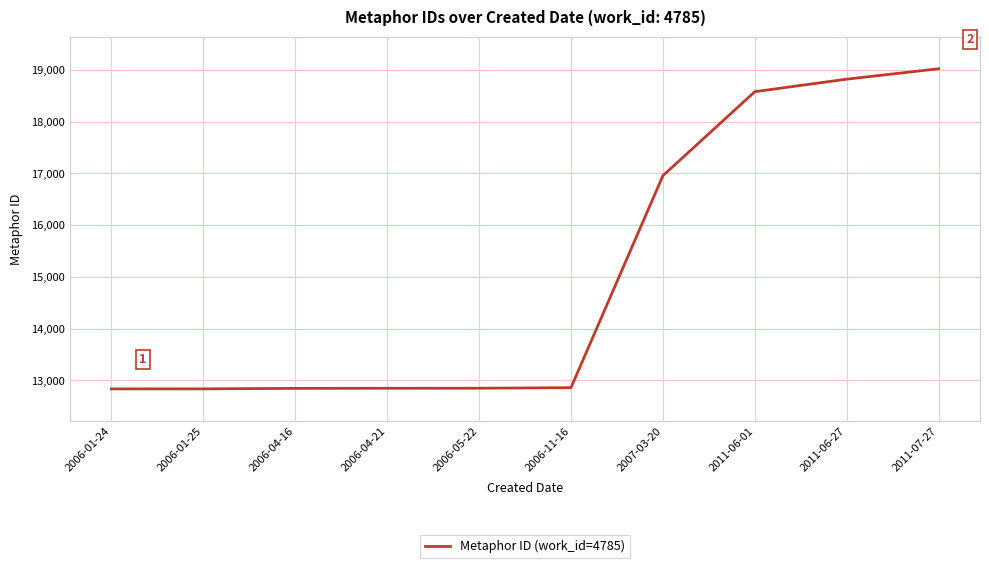

The value at 2006-11-16 is 12859. True or false?

True